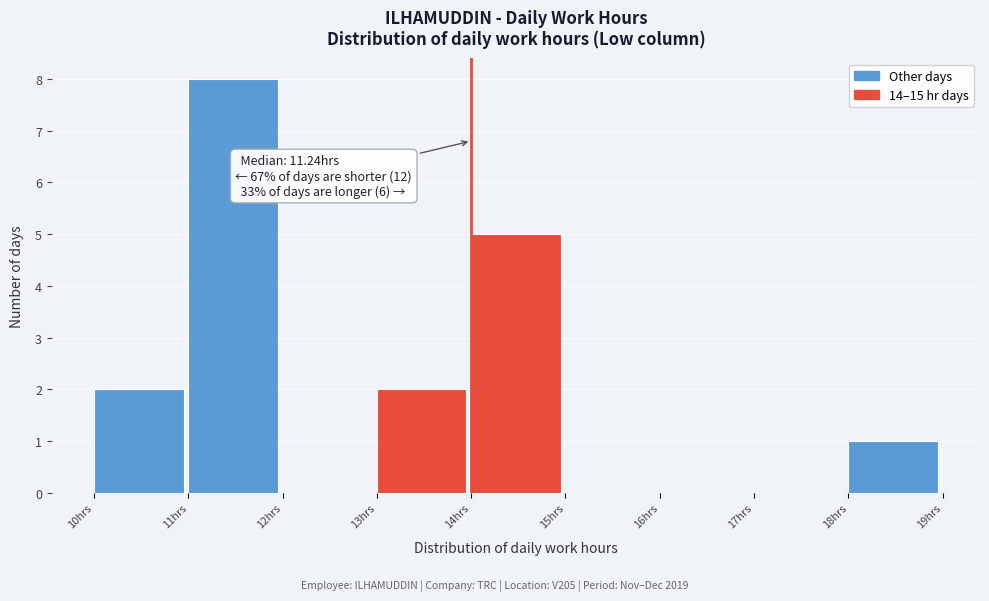

Which range on the x-axis has the tallest bar?

11 to 12